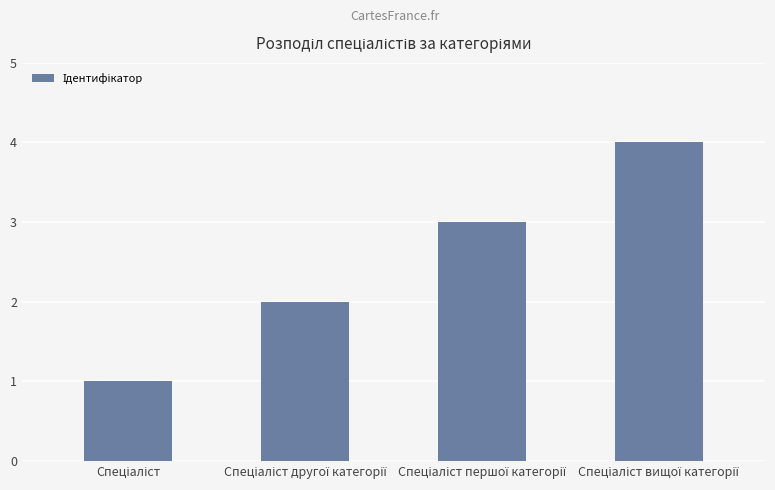

What is the sum of all values?

10